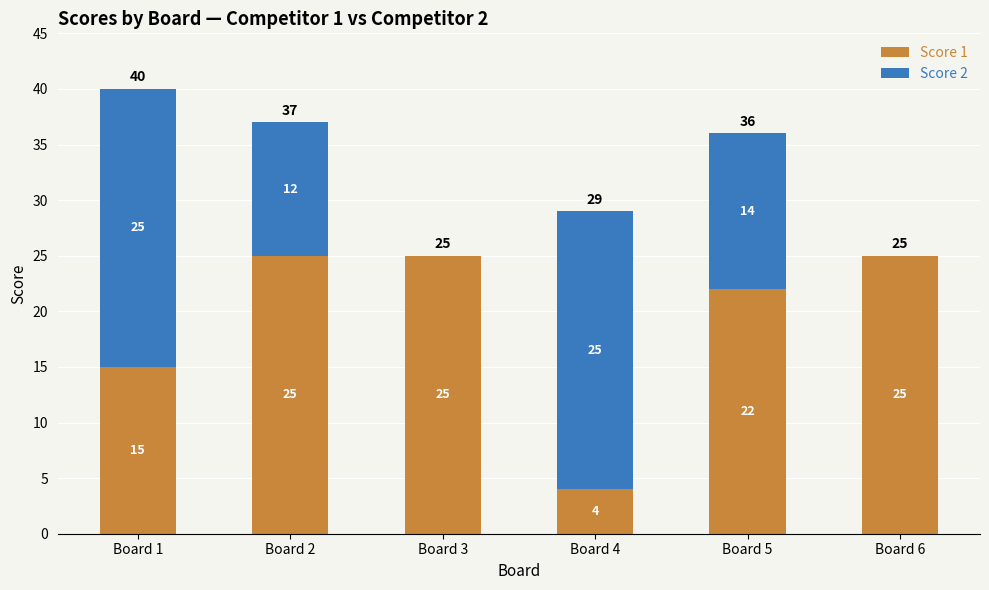

What is the highest value of the Score 1 series?

25